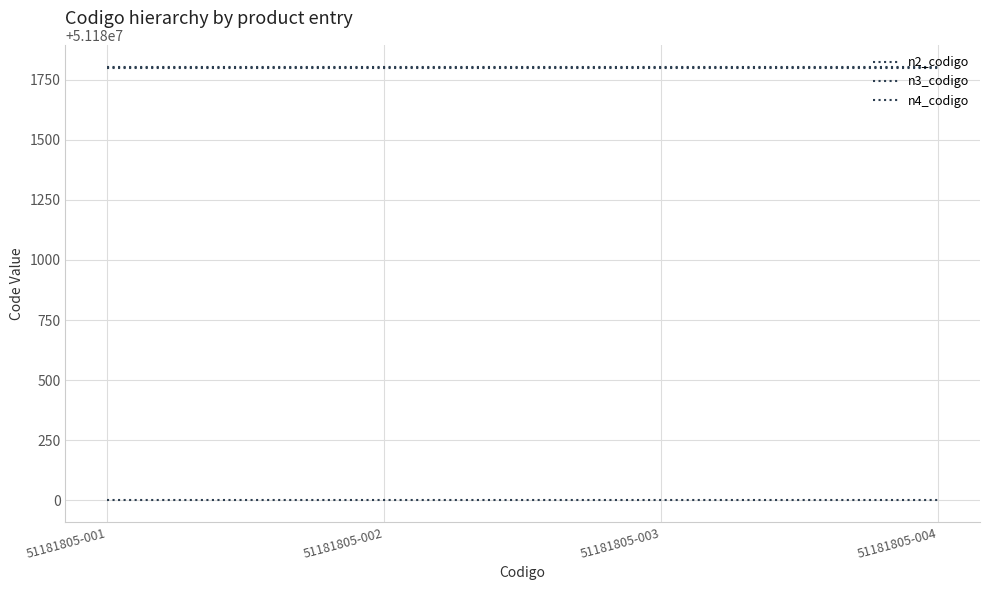

Is it true that n2_codigo equals 51180000 at 51181805-001?

True